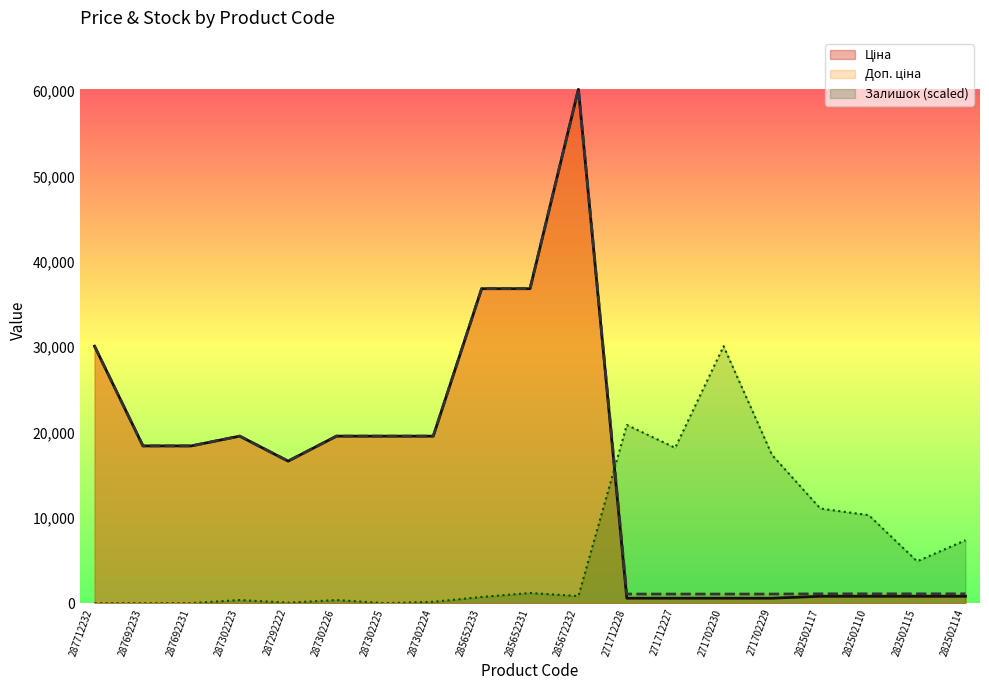

What is the label of the 2nd point from the right?

282502115